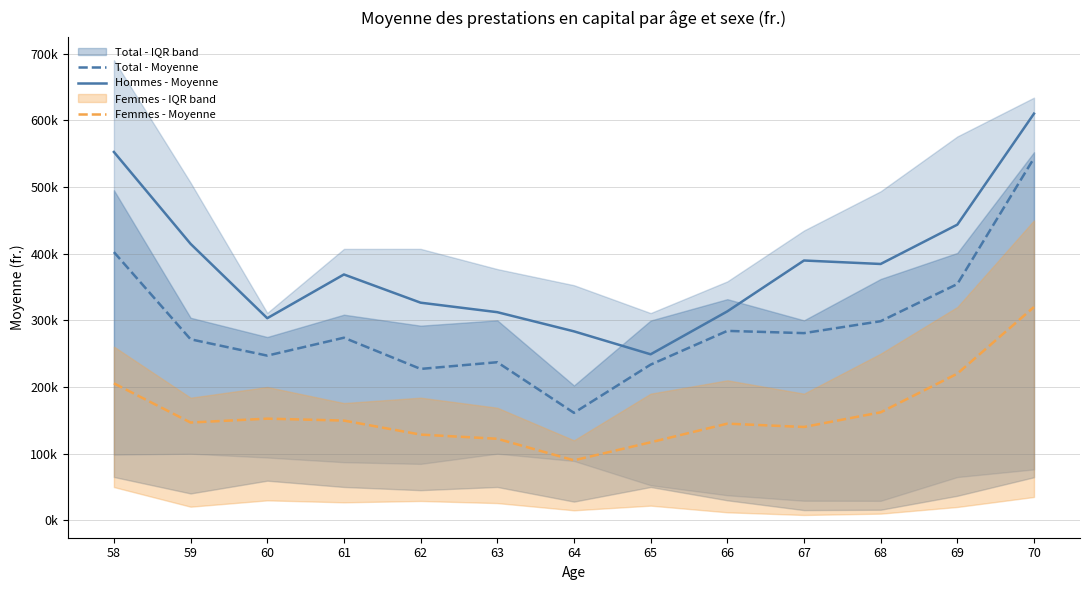

What is the spread (max minus min) of values at 66?

168423.1